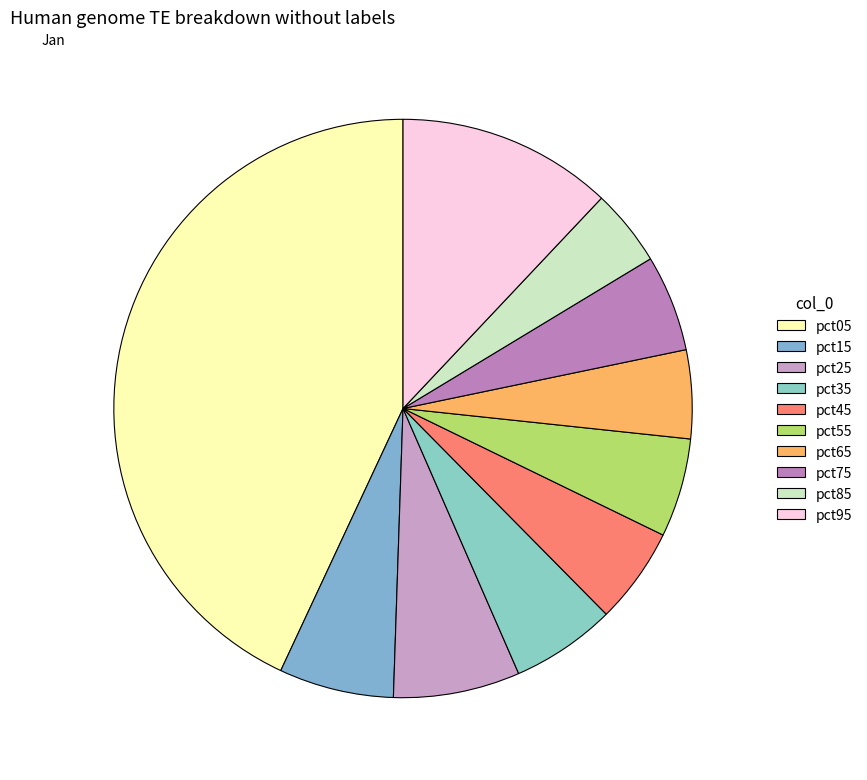

Count the number of slices in the pie.

10